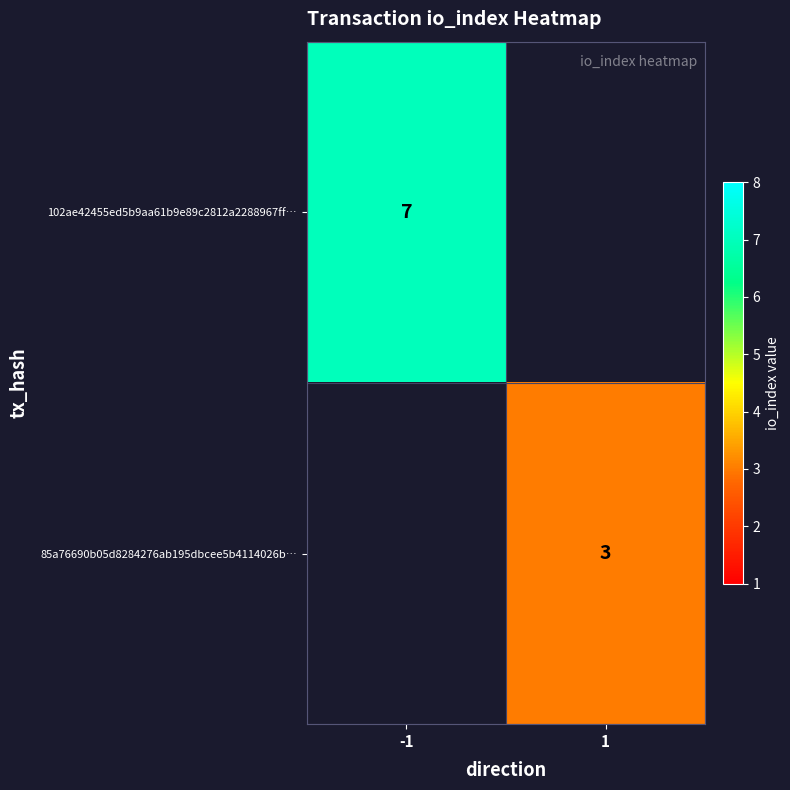

The 102ae42455ed5b9aa61b9e89c2812a2288967ff… series shows 7 at -1. True or false?

True